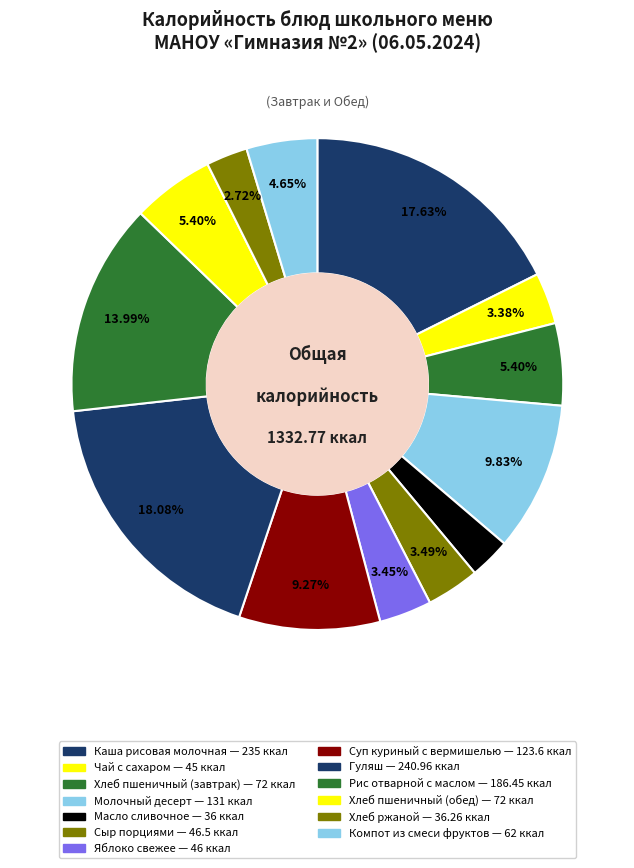

Combined, what portion of the pie is Компот из смеси фруктов and Рис отварной с маслом?

18.6%